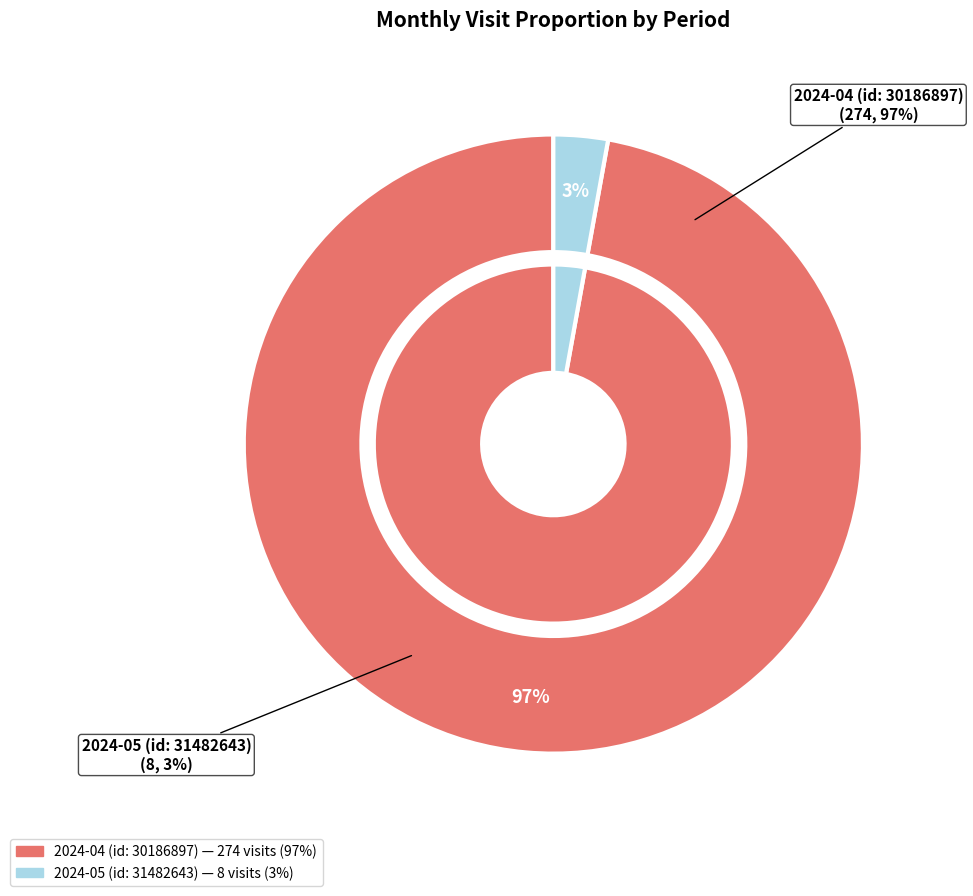

To the nearest percent, what is the average slice percentage?

50%